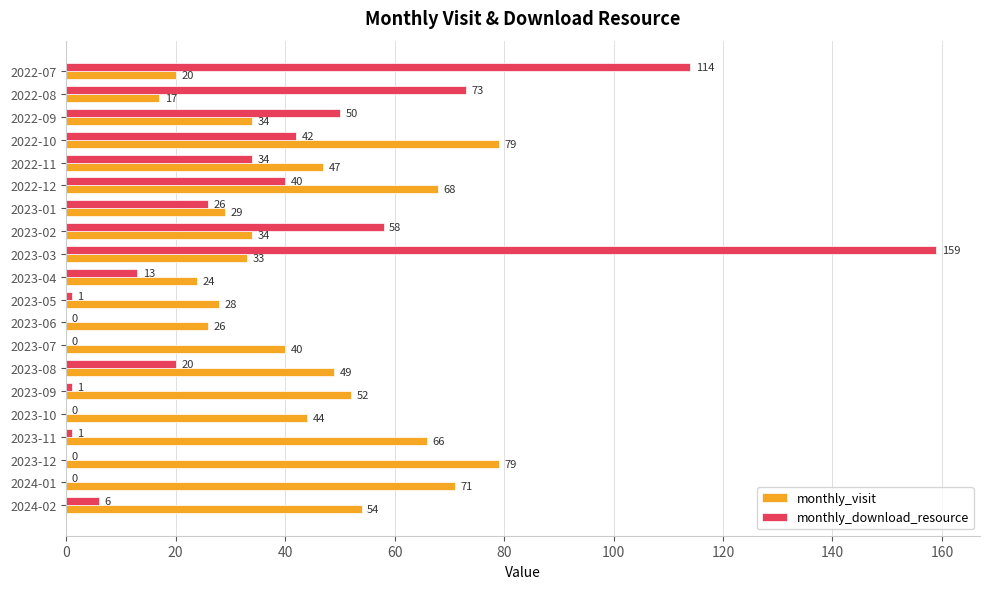

True or false: monthly_visit has a value of 51 at 2023-02.

False